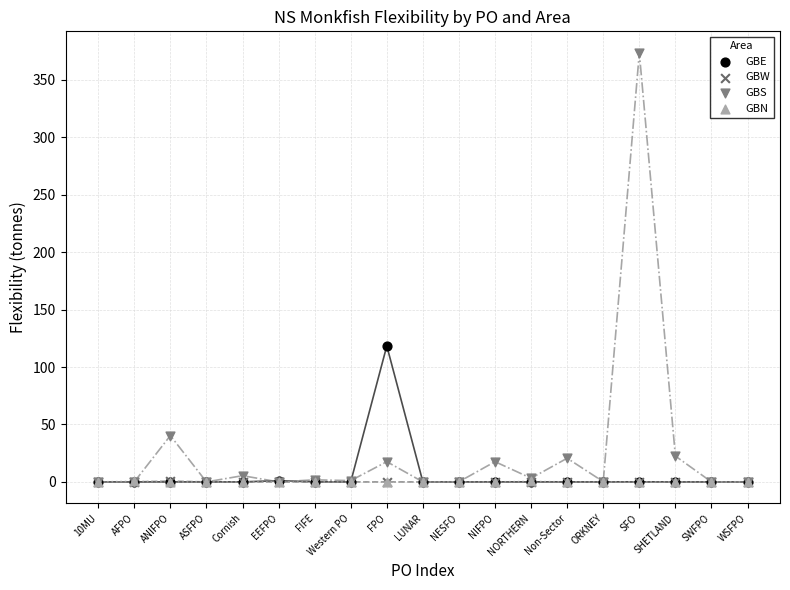

What are all the series names shown in the legend?

GBE, GBW, GBS, GBN